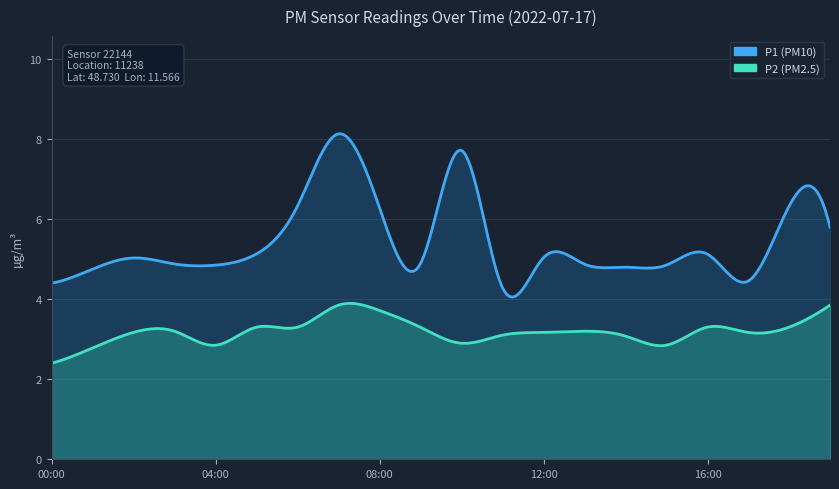

What is the label of the 5th point from the right?

15:00